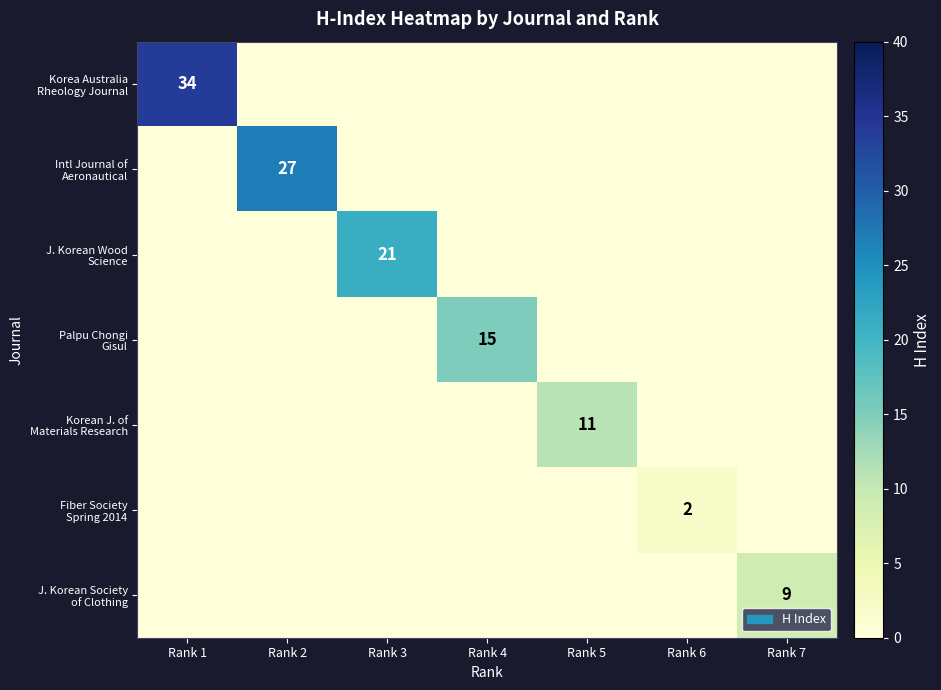

Rank the categories by Fiber Society Spring 2014 value from highest to lowest.

Rank 6, Rank 1, Rank 2, Rank 3, Rank 4, Rank 5, Rank 7